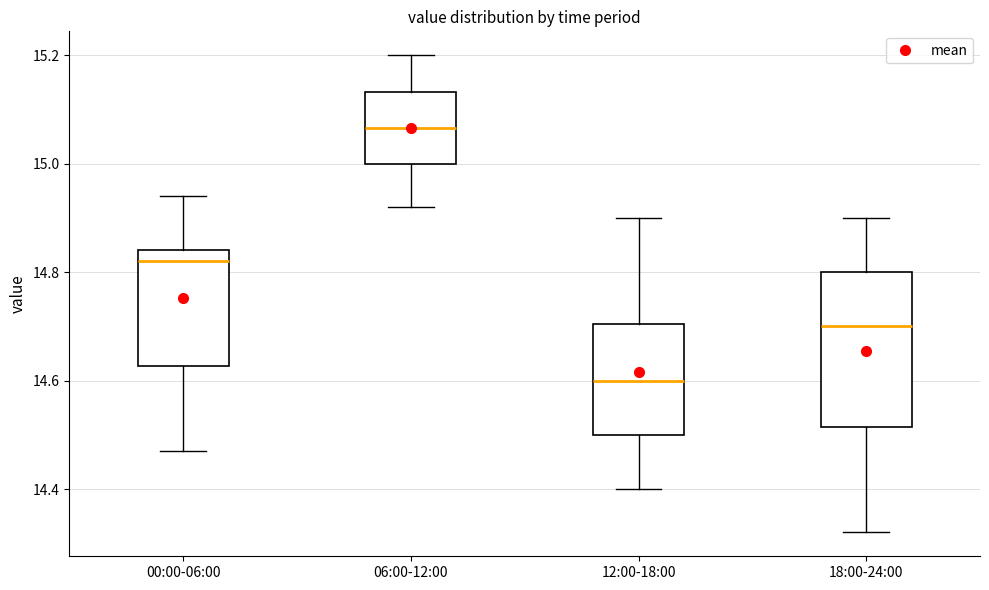

Reading left to right, read every box against the y-axis: the position of its median line, the range the box covers, and the ends of its whiskers. The values are not printed on the chart, so give them approximately, as read against the axis.

00:00-06:00: median 14.82, box 14.62 to 14.84, whiskers 14.48 to 14.94
06:00-12:00: median 15.06, box 15.00 to 15.14, whiskers 14.92 to 15.20
12:00-18:00: median 14.60, box 14.50 to 14.70, whiskers 14.40 to 14.90
18:00-24:00: median 14.70, box 14.52 to 14.80, whiskers 14.32 to 14.90